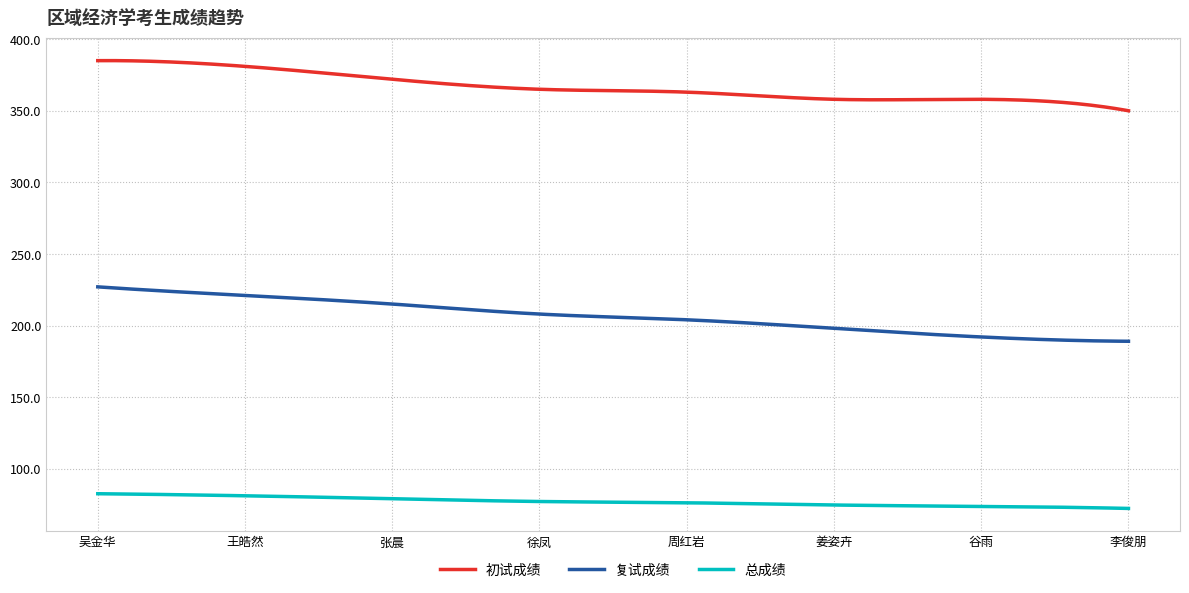

What is the greatest value displayed?

385.0